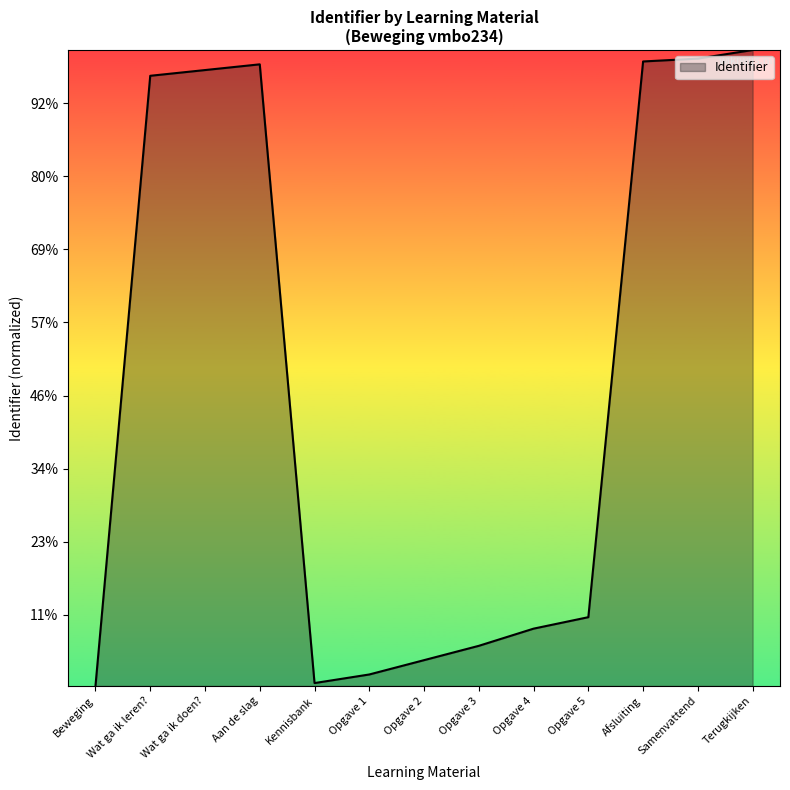

Where is the first local maximum?

Aan de slag